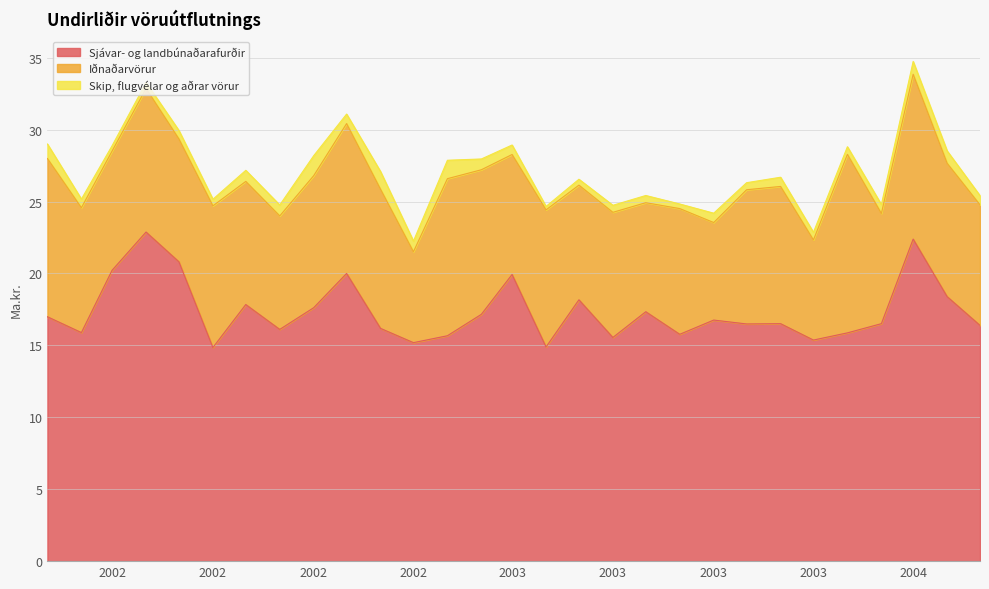

The Iðnaðarvörur series shows 10.4 at 2002-10. True or false?

True